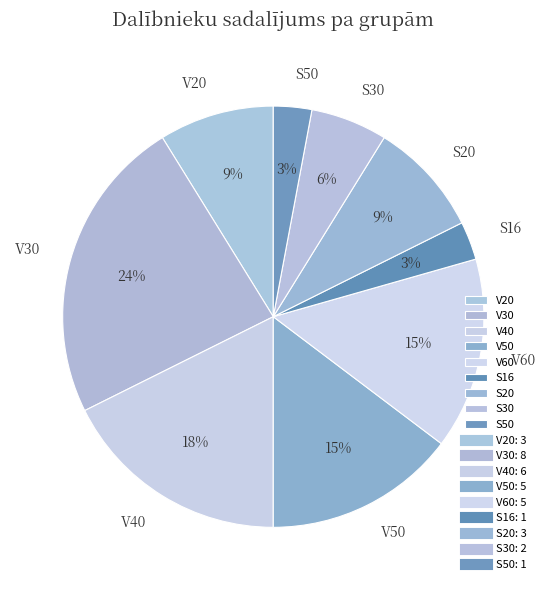

Does V50 represent more than half of the total?

No